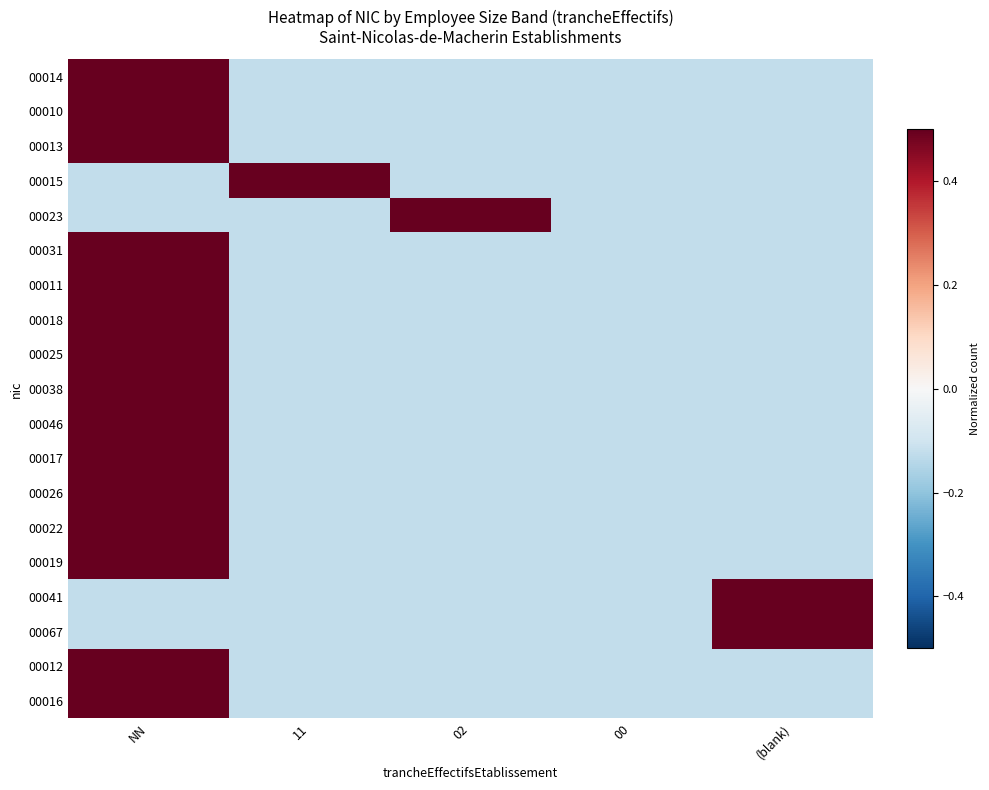

At which category does the chart reach its peak across all series?

NN